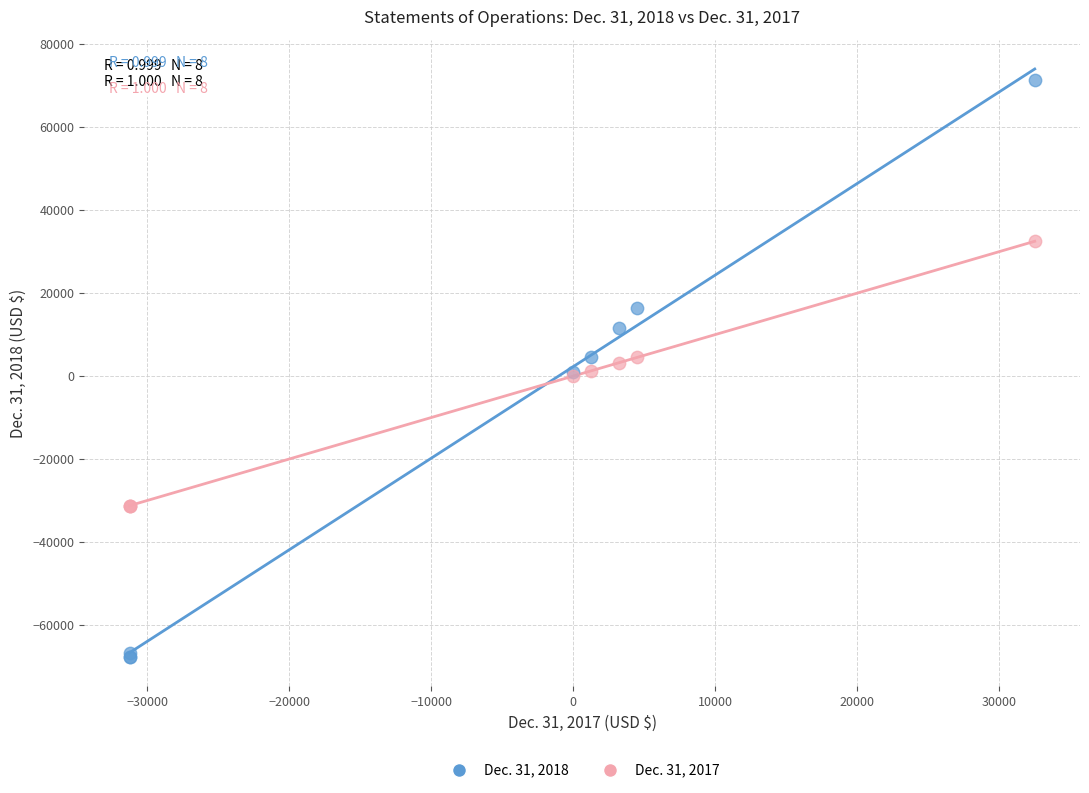

Which series contains the lowest Y value?

Dec. 31, 2018